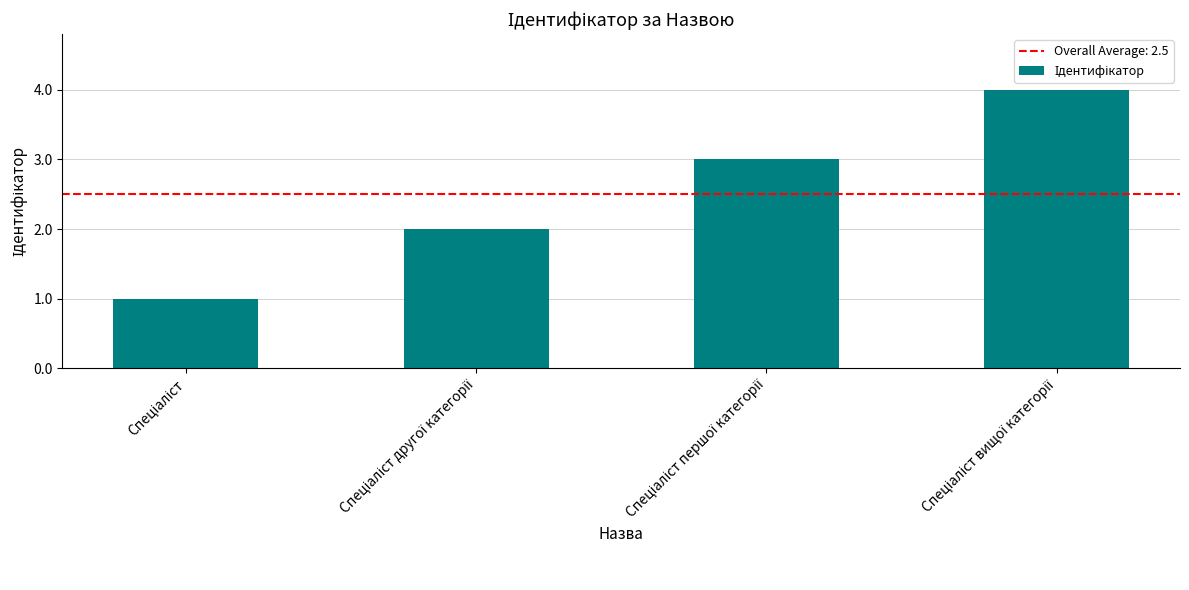

What is the sum of all values?

10